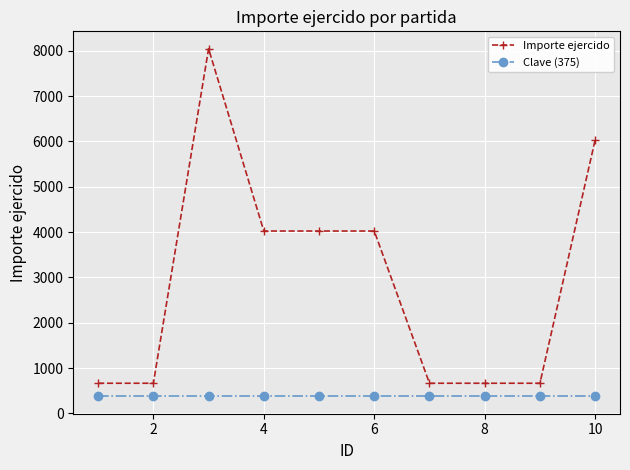

Which series has the widest spread of values?

Importe ejercido